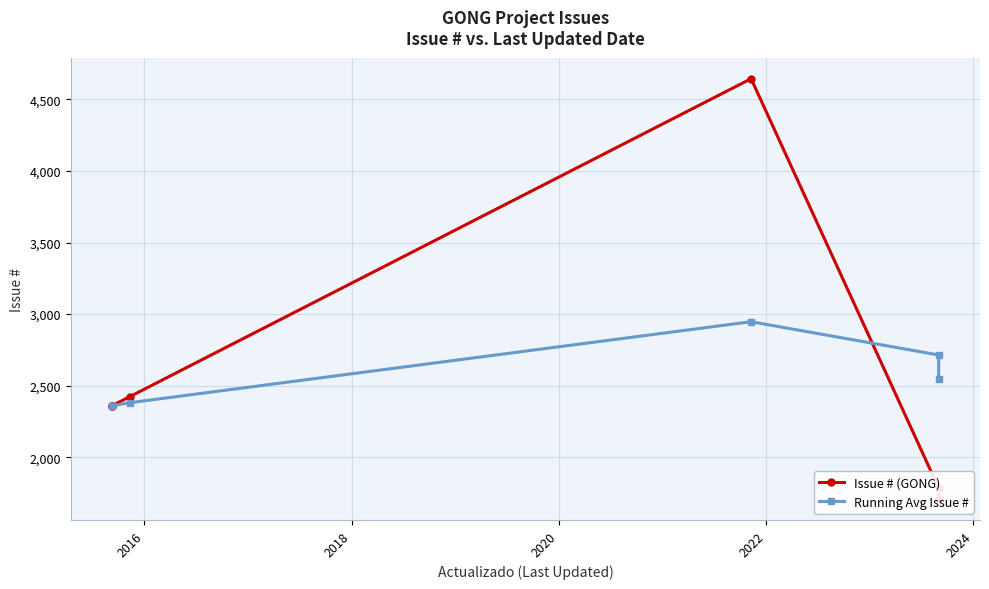

Is it true that Issue # (GONG) equals 725.4 at 2022?

False